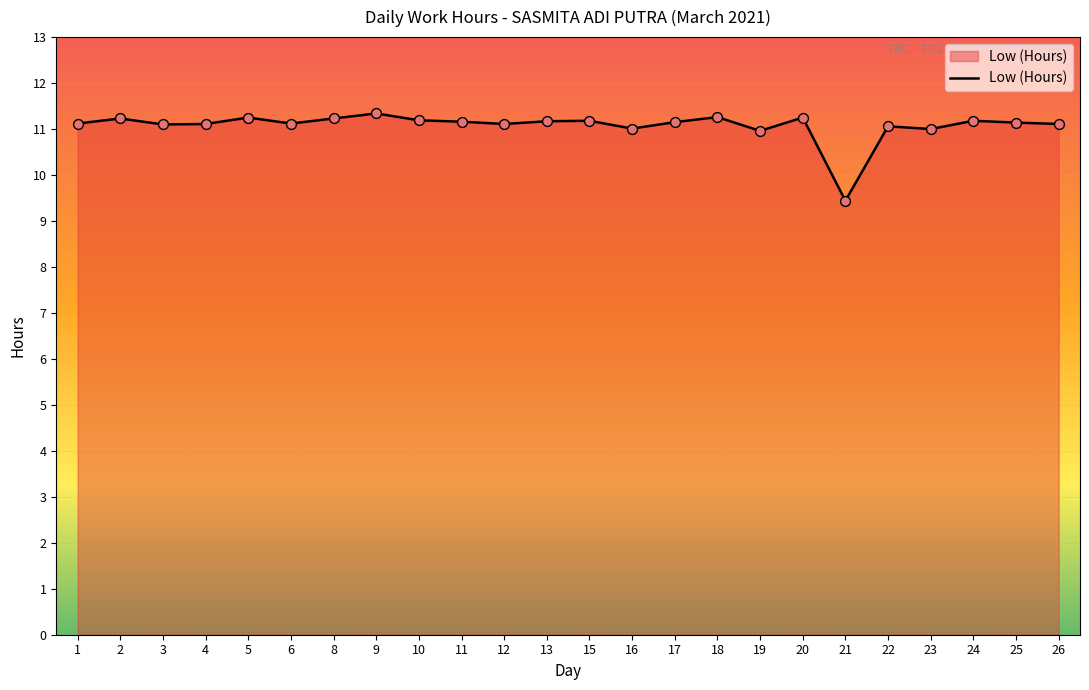

What is the ratio of the value at 10 to the value at 22?

1.0